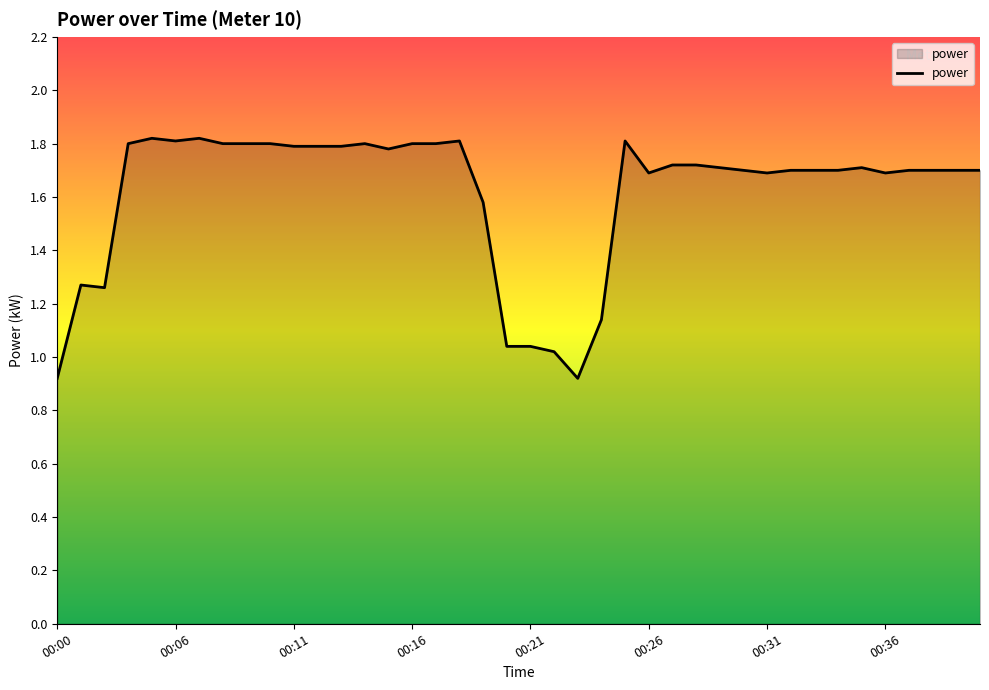

What is the difference between the maximum and second lowest values?

0.9